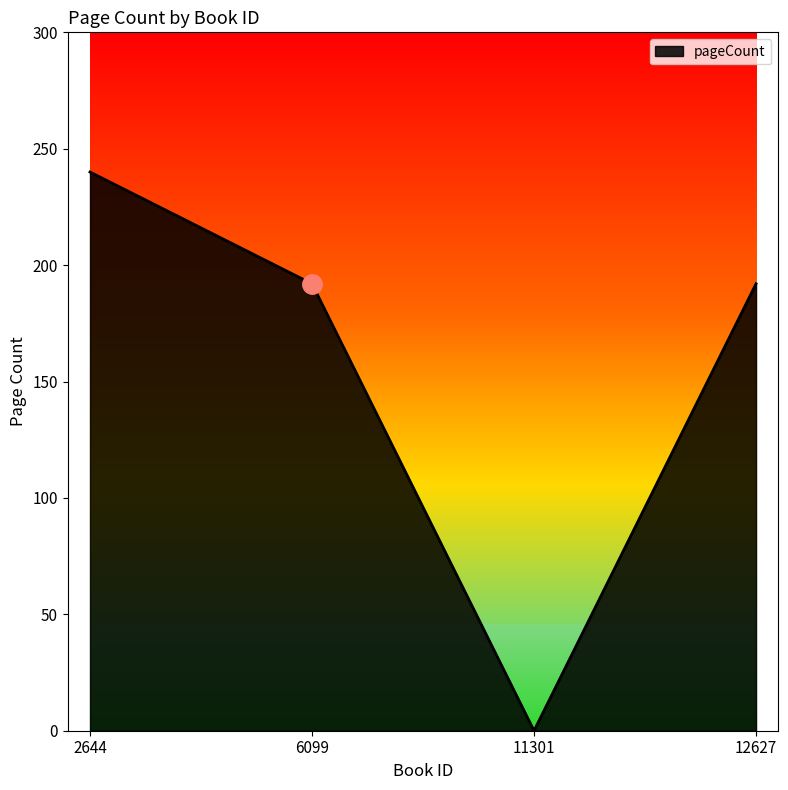

At which category does the chart reach its peak across all series?

2644